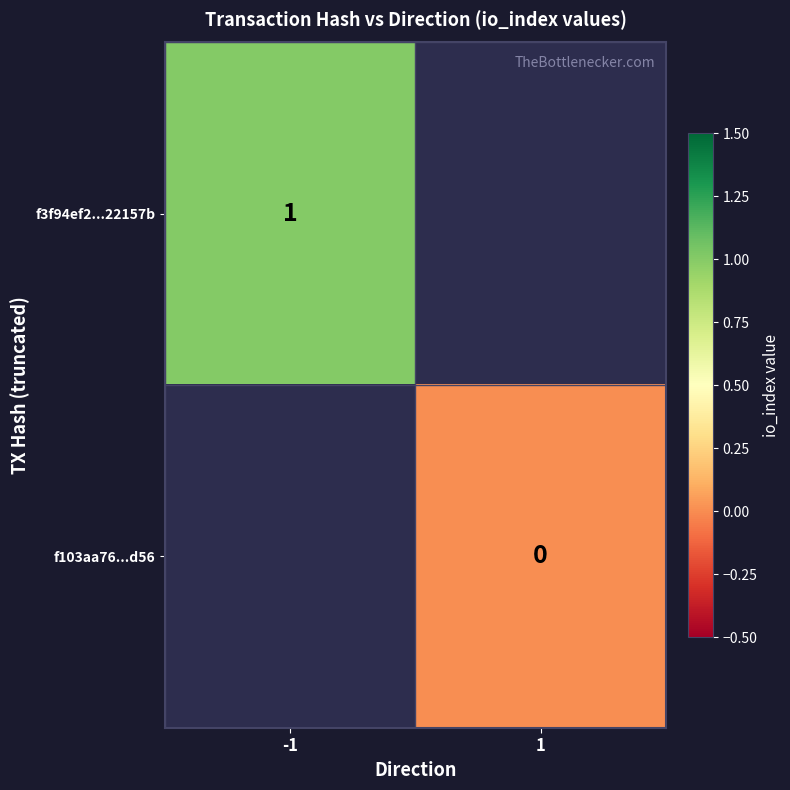

True or false: f3f94ef2...22157b has a value of 2 at -1.

False